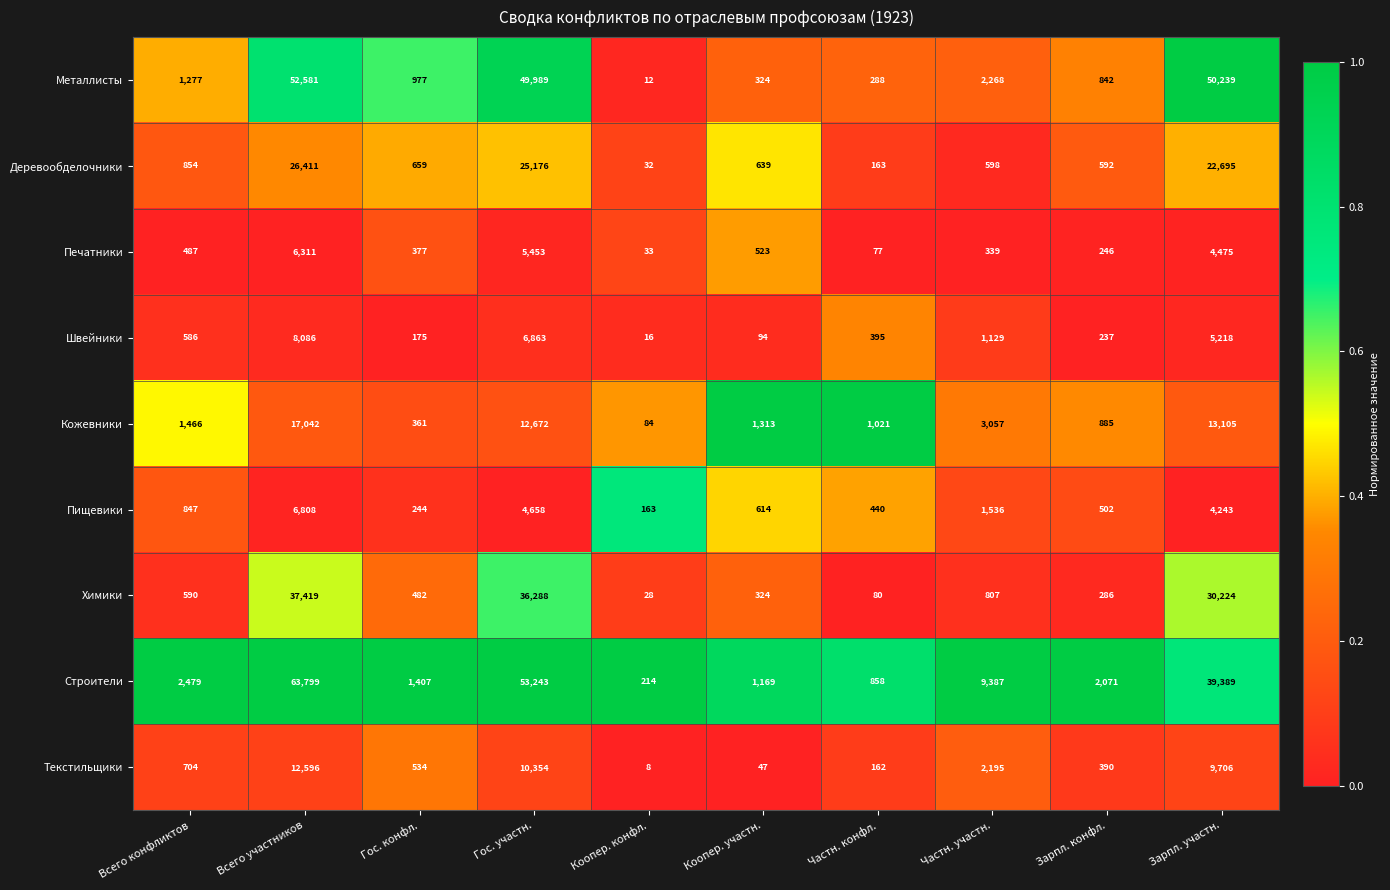

Which series has the largest range (max minus min)?

Строители